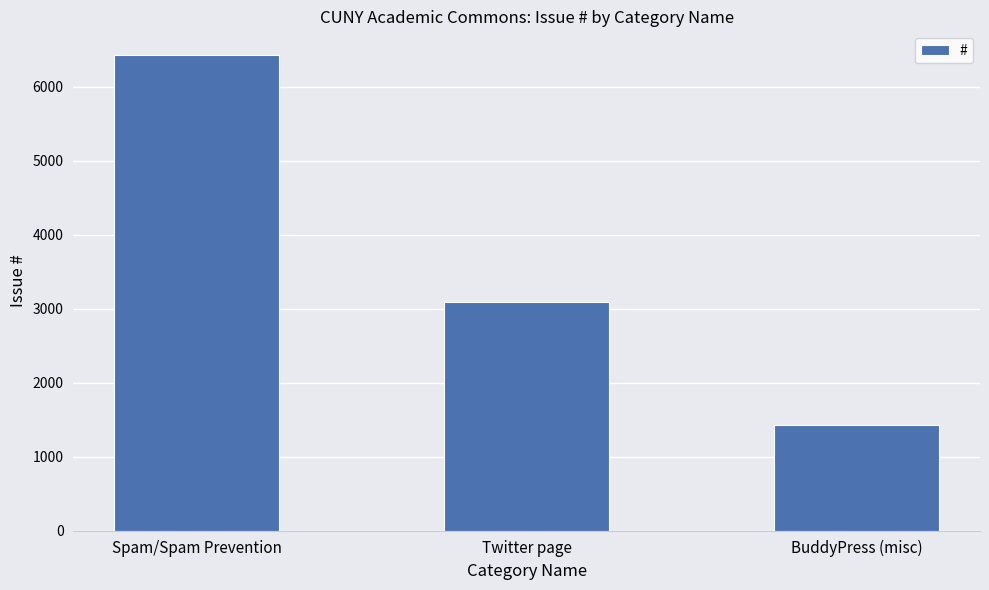

How many data points are less than 3090?

1